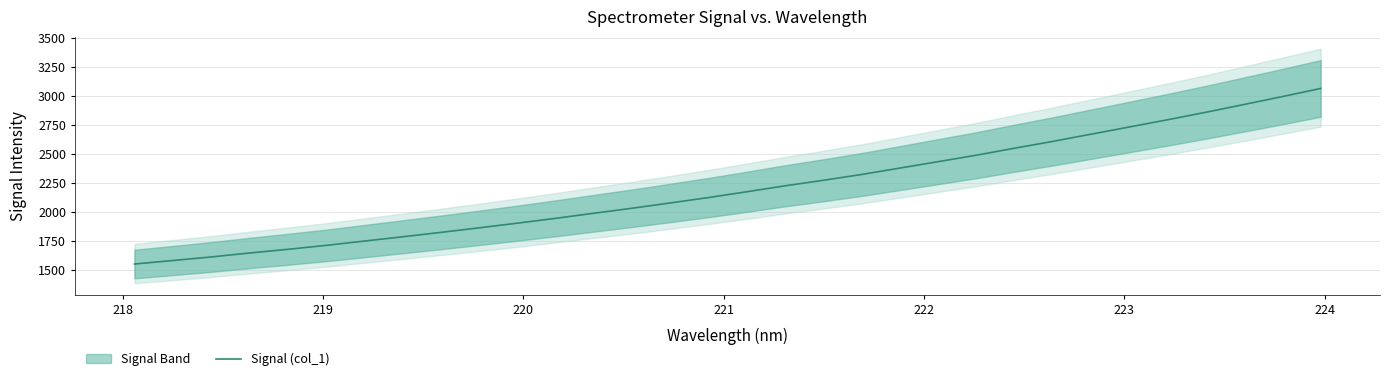

What is the highest value of the Signal (col_1) series?

3067.6